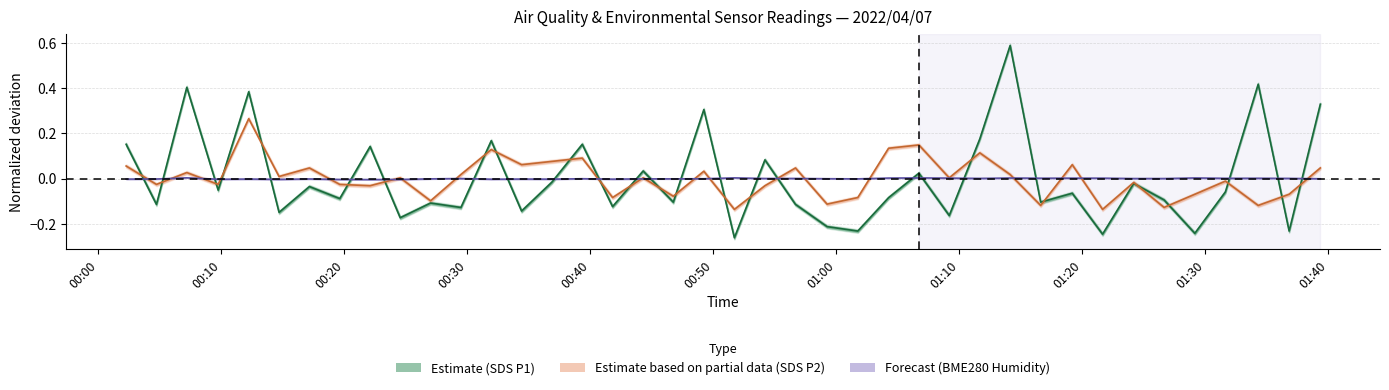

After their last crossing, which series has the higher values: Forecast or Estimate?

Estimate